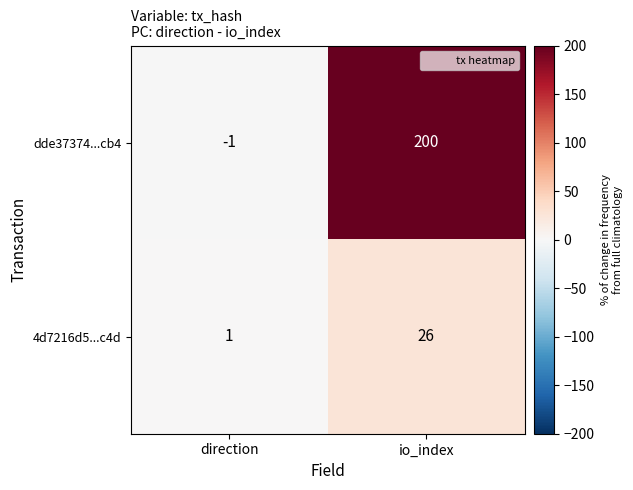

The 4d7216d5...c4d series shows 0 at direction. True or false?

False